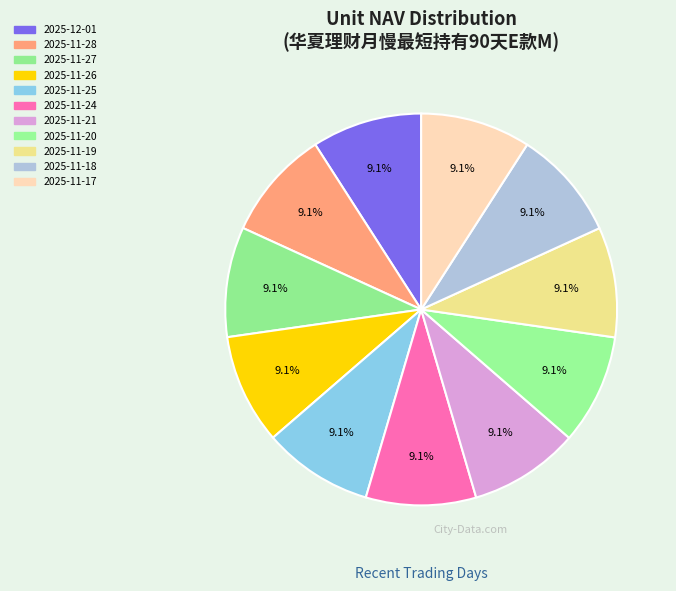

Which slice is the smallest?

2025-11-28